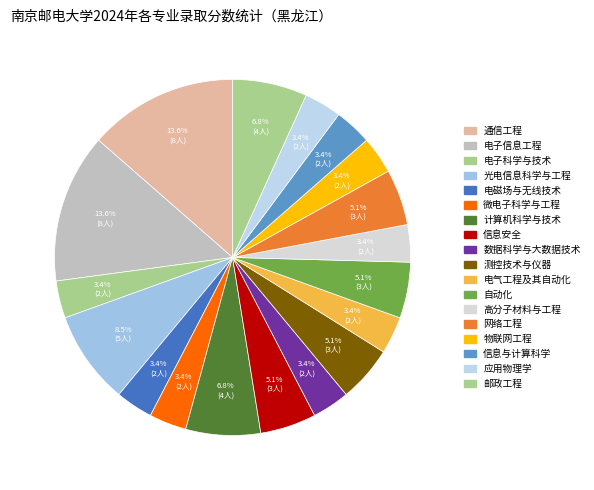

Is it true that 自动化 is 1% of the pie?

False